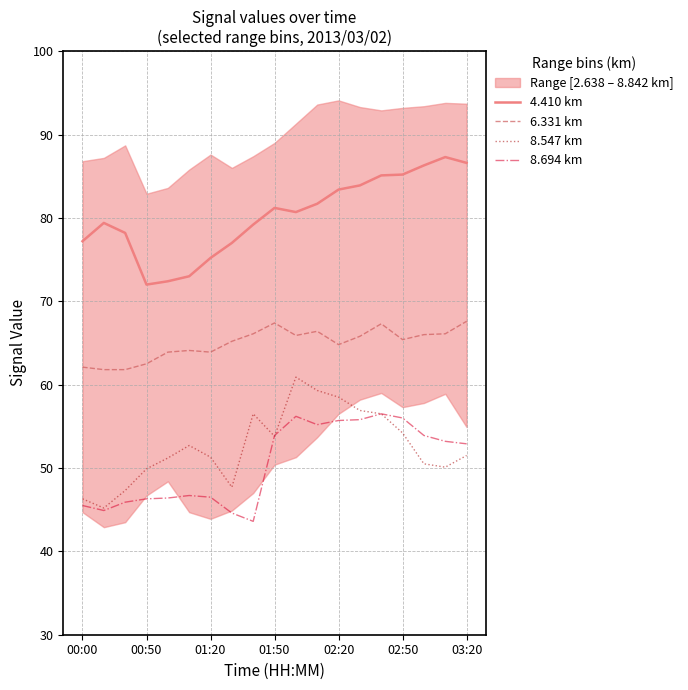

What is the smallest value displayed?

43.6